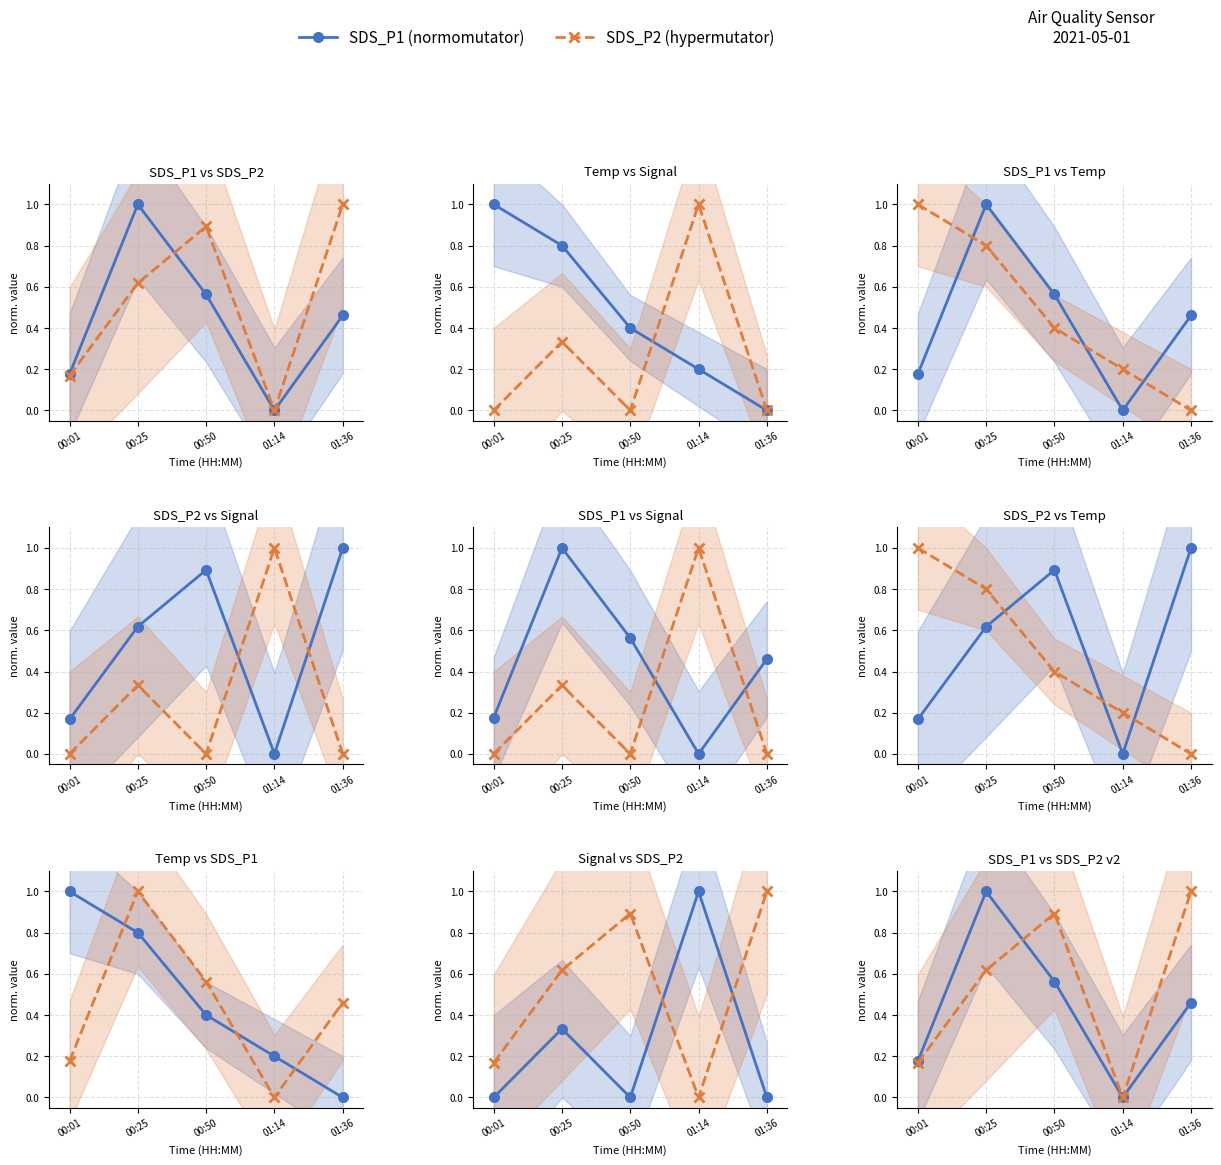

What is the average value of the SDS_P2 series?

0.5